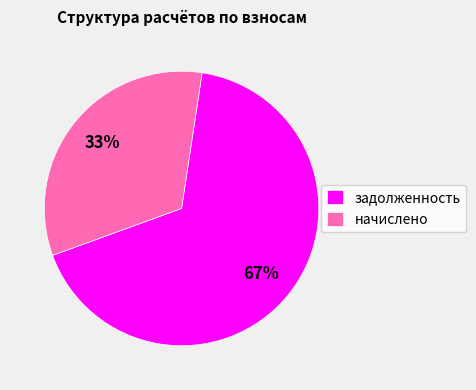

Is it true that начислено is 33% of the pie?

True